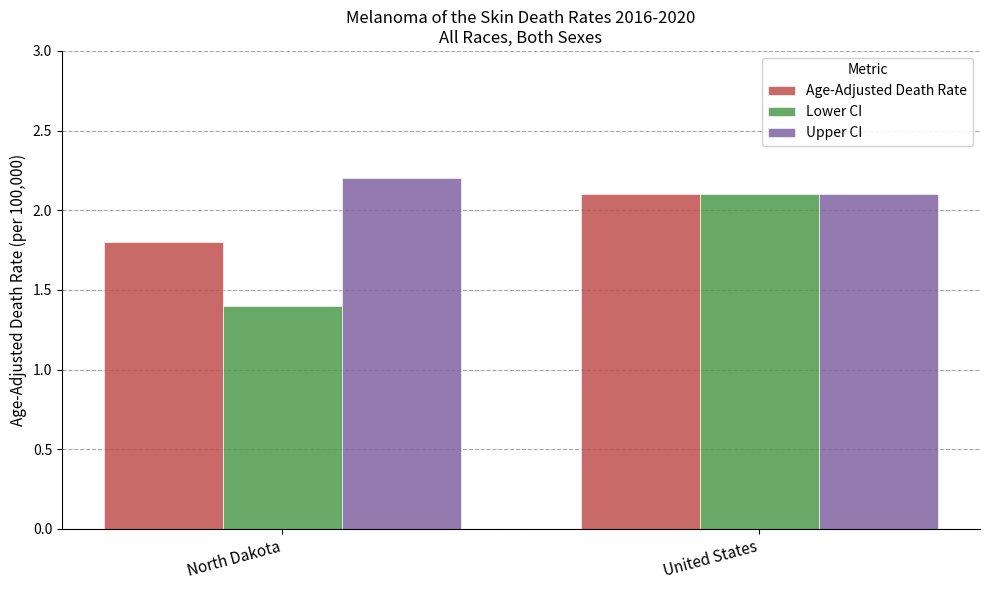

What position from the right is North Dakota?

2